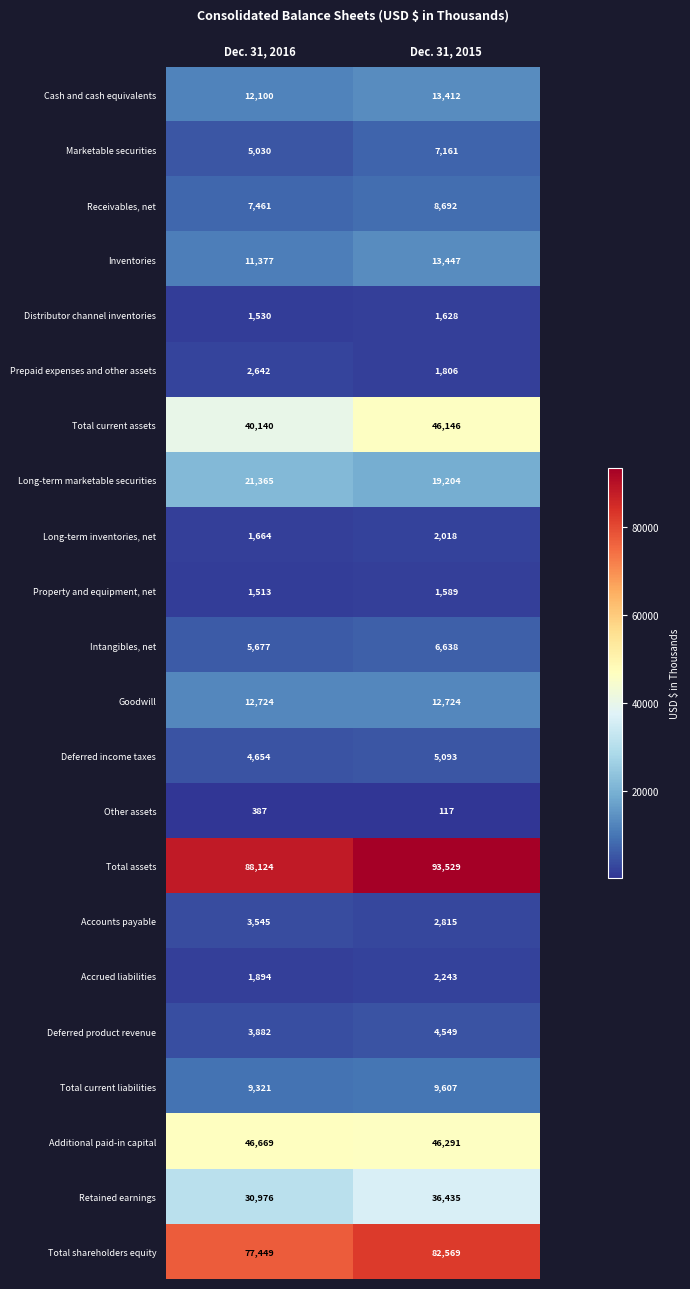

Rank the series by their maximum value, from lowest to highest.

Other assets, Property and equipment, net, Distributor channel inventories, Long-term inventories, net, Accrued liabilities, Prepaid expenses and other assets, Accounts payable, Deferred product revenue, Deferred income taxes, Intangibles, net, Marketable securities, Receivables, net, Total current liabilities, Goodwill, Cash and cash equivalents, Inventories, Long-term marketable securities, Retained earnings, Total current assets, Additional paid-in capital, Total shareholders equity, Total assets